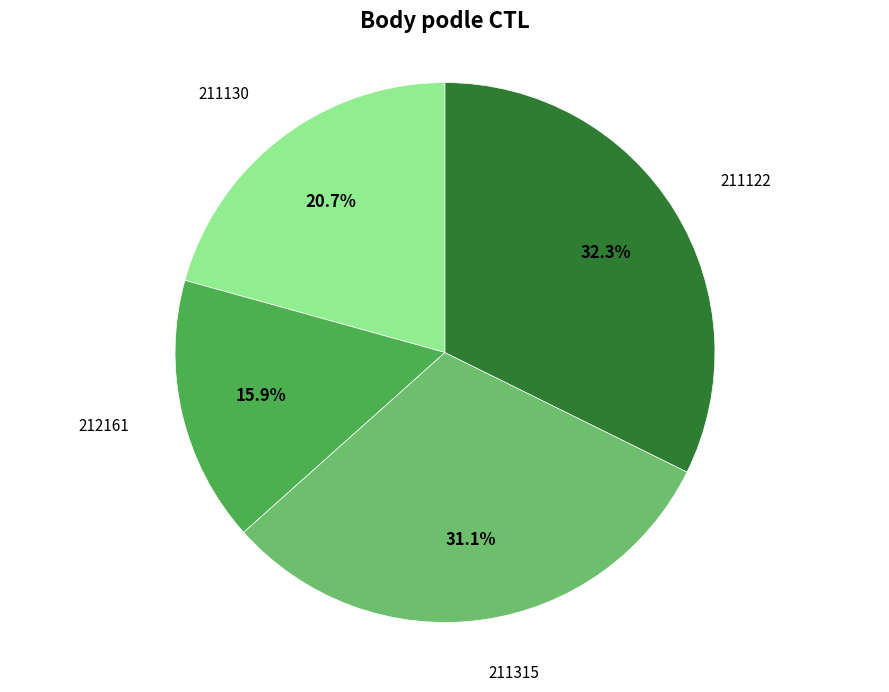

To the nearest percent, what is the combined percentage of 212161 and 211130?

37%